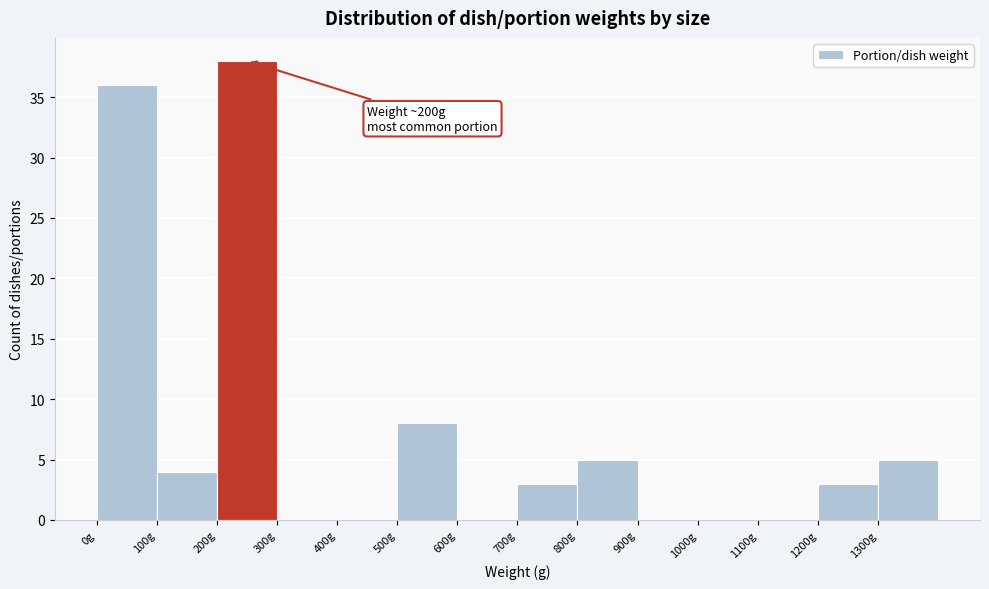

Which range on the x-axis has the tallest bar?

200 to 300